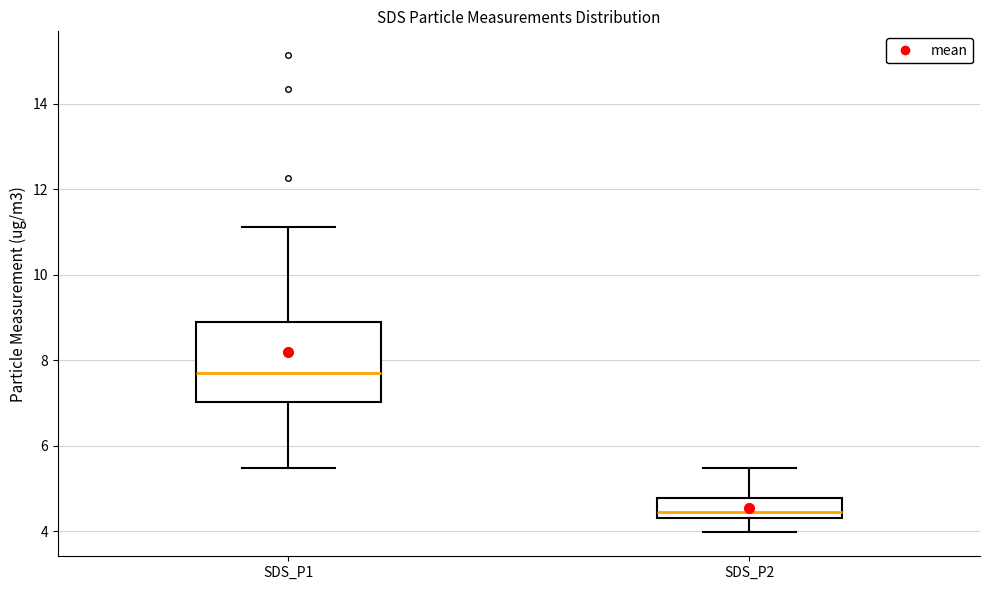

Which box has the lowest median line?

SDS_P2